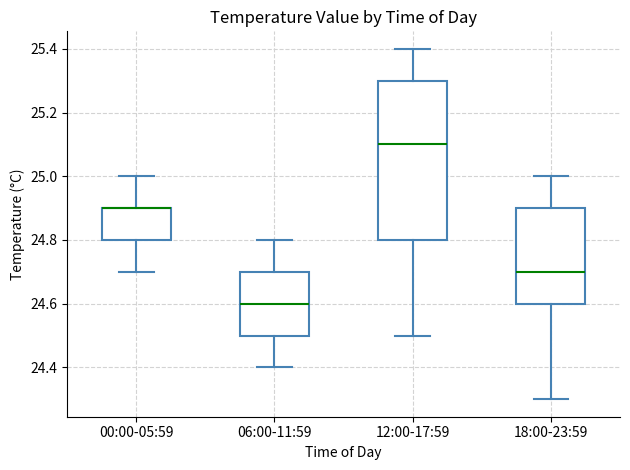

Which box is the tallest, from its lower edge to its upper edge?

12:00-17:59